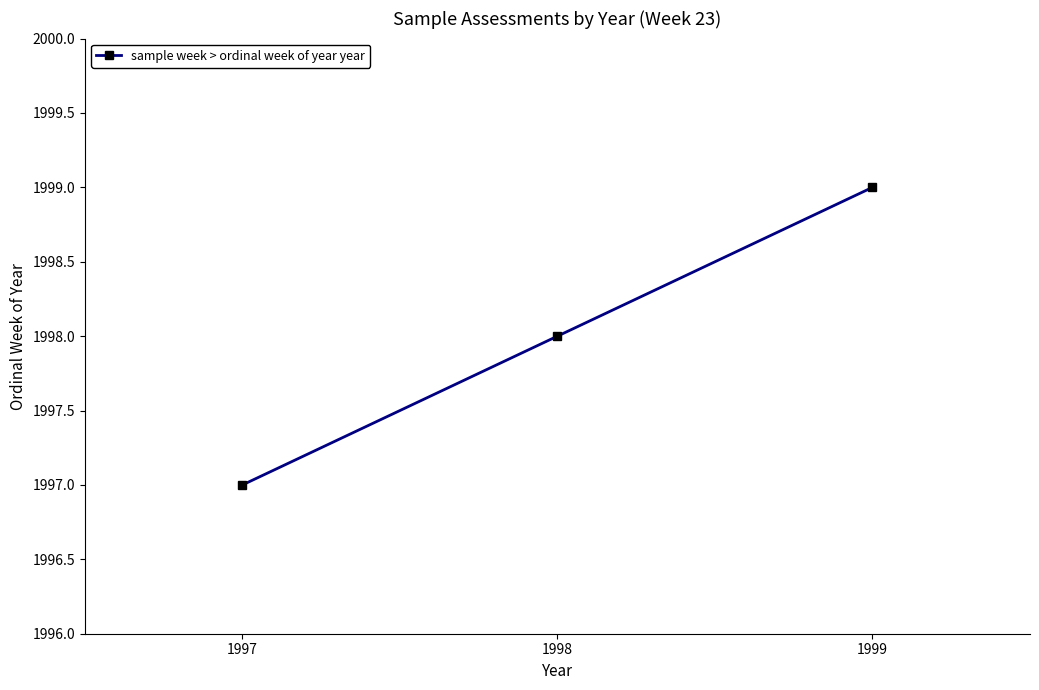

Reading left to right, what are all the values shown in this chart?

1997=1997	1998=1998	1999=1999